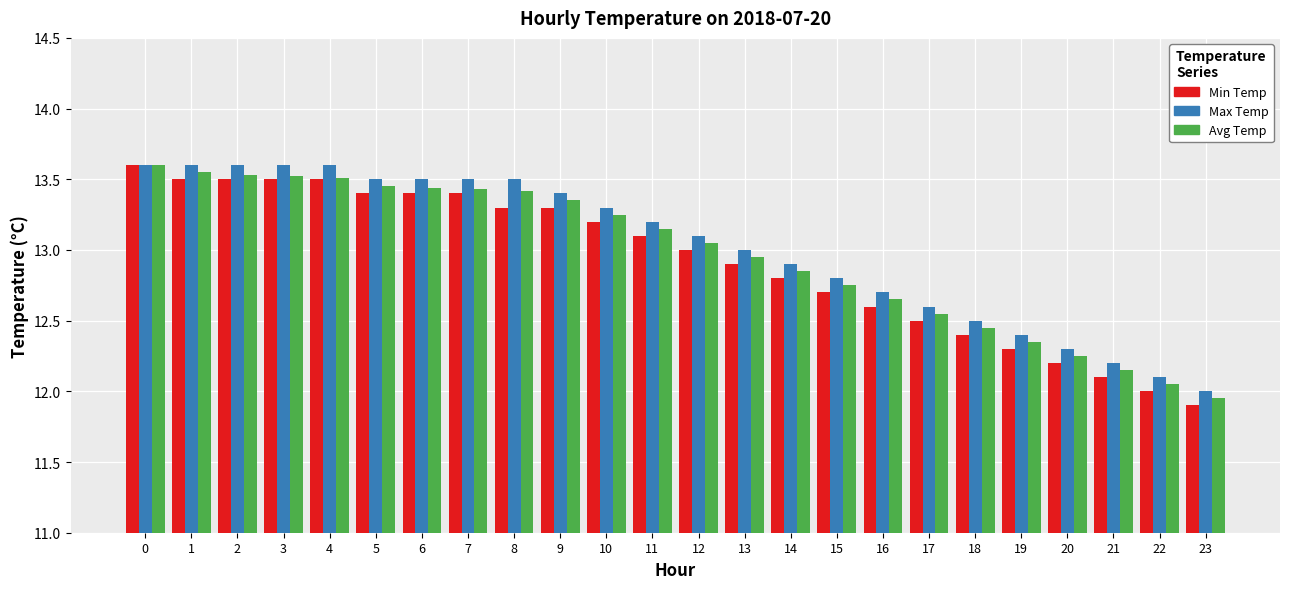

What is the sum of all Max Temp values?

312.5